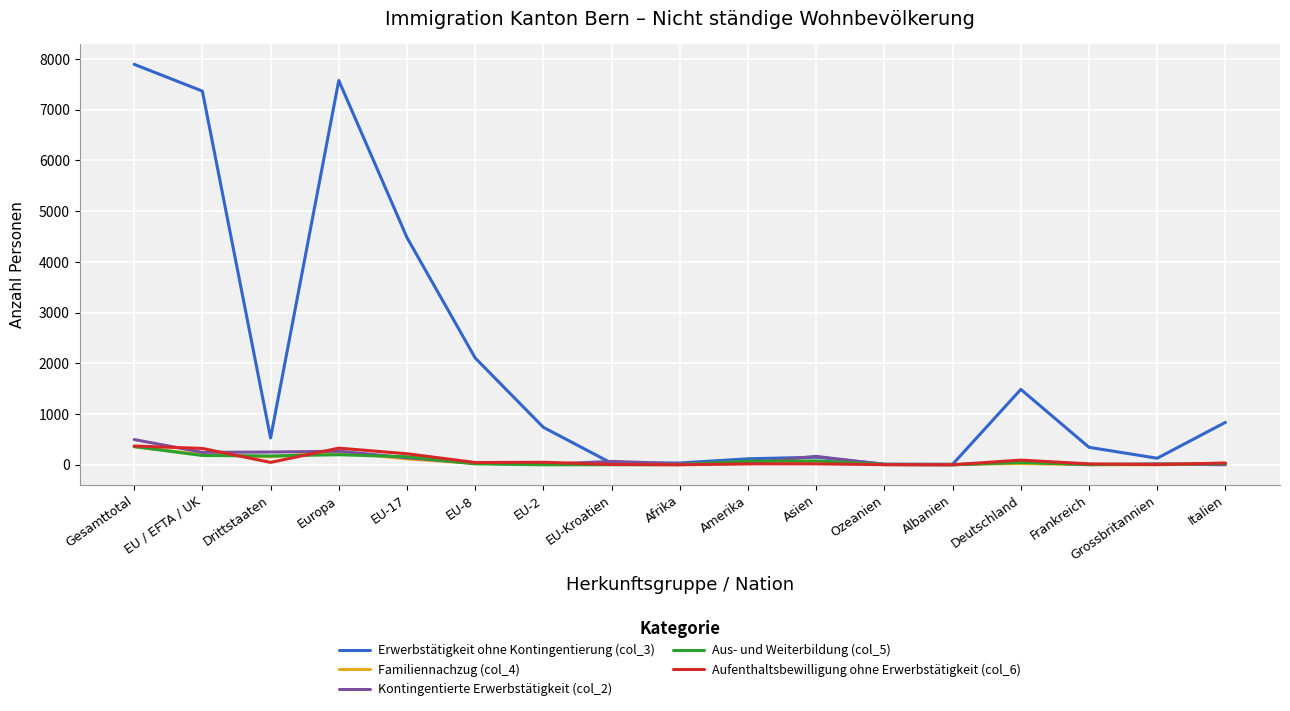

Which series has the largest range (max minus min)?

Erwerbstätigkeit ohne Kontingentierung (col_3)